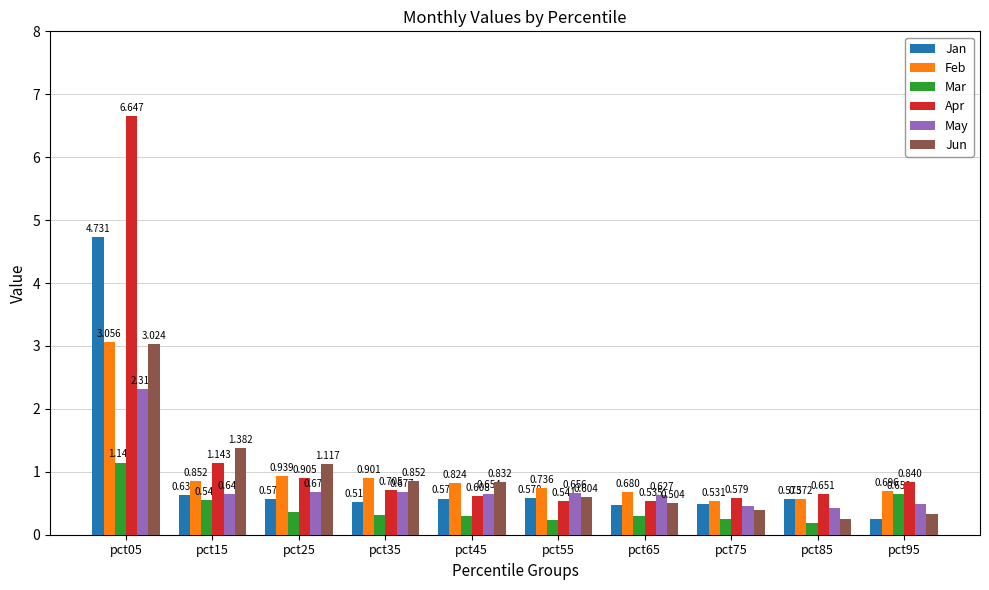

True or false: Feb has a value of 0.9 at pct15.

True